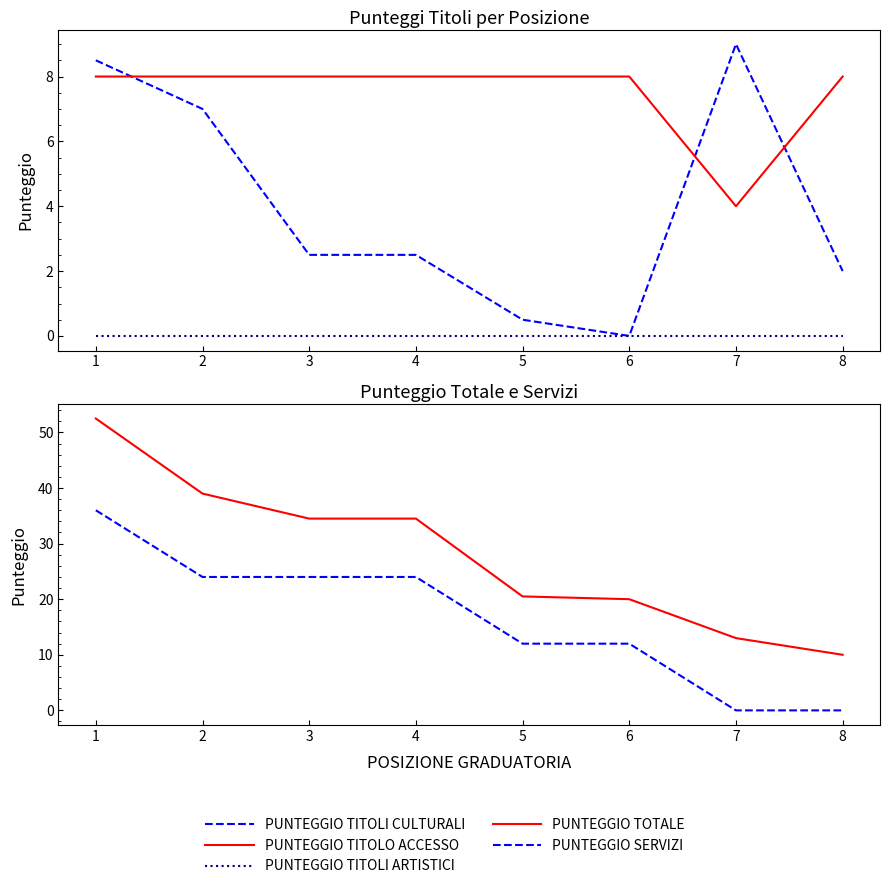

True or false: PUNTEGGIO TITOLI CULTURALI has more than 1 points higher than both neighbors.

False